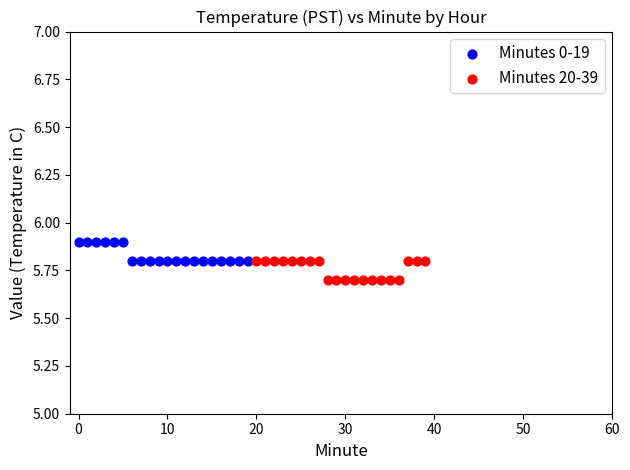

Which series reaches the minimum Y coordinate?

Minutes 20-39